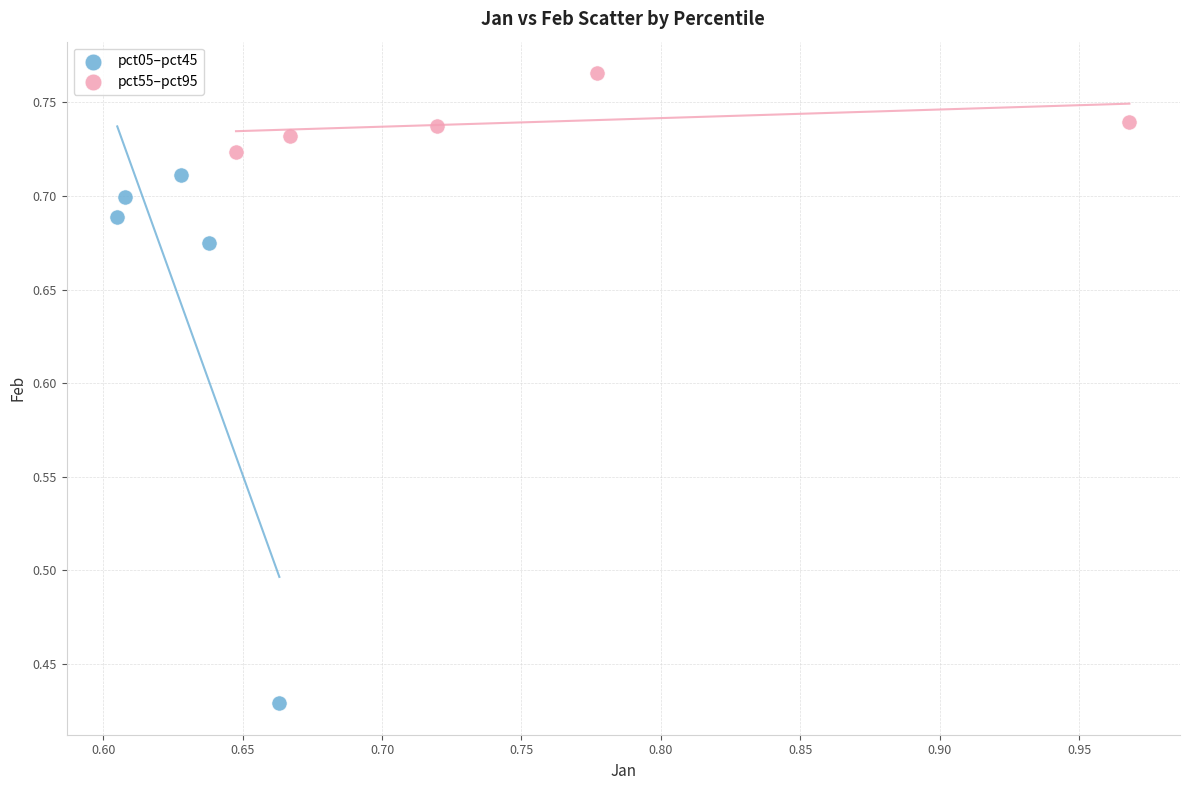

Which series has the widest spread of Y values?

pct05–pct45